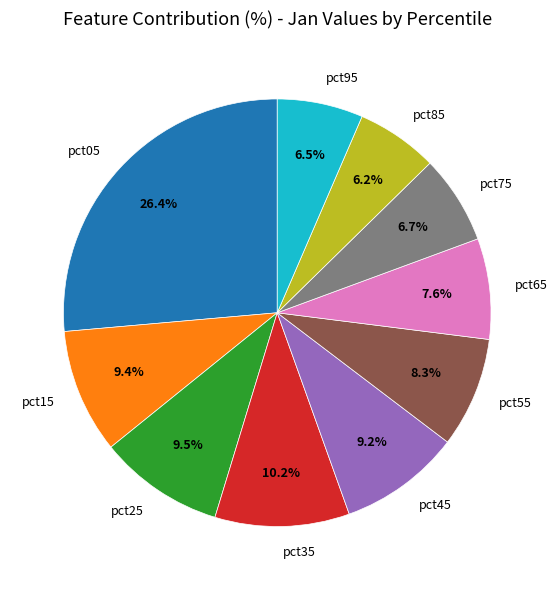

To the nearest percent, what is the combined percentage of pct95 and pct15?

16%